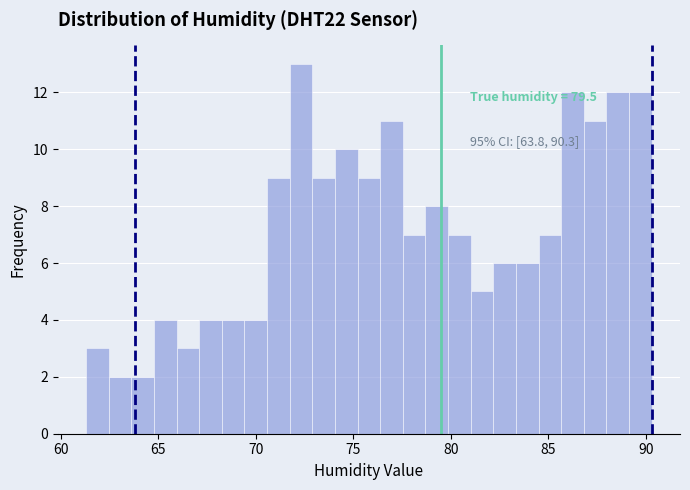

Read against the x-axis, roughly where is the centre of the tallest bar?

72.5